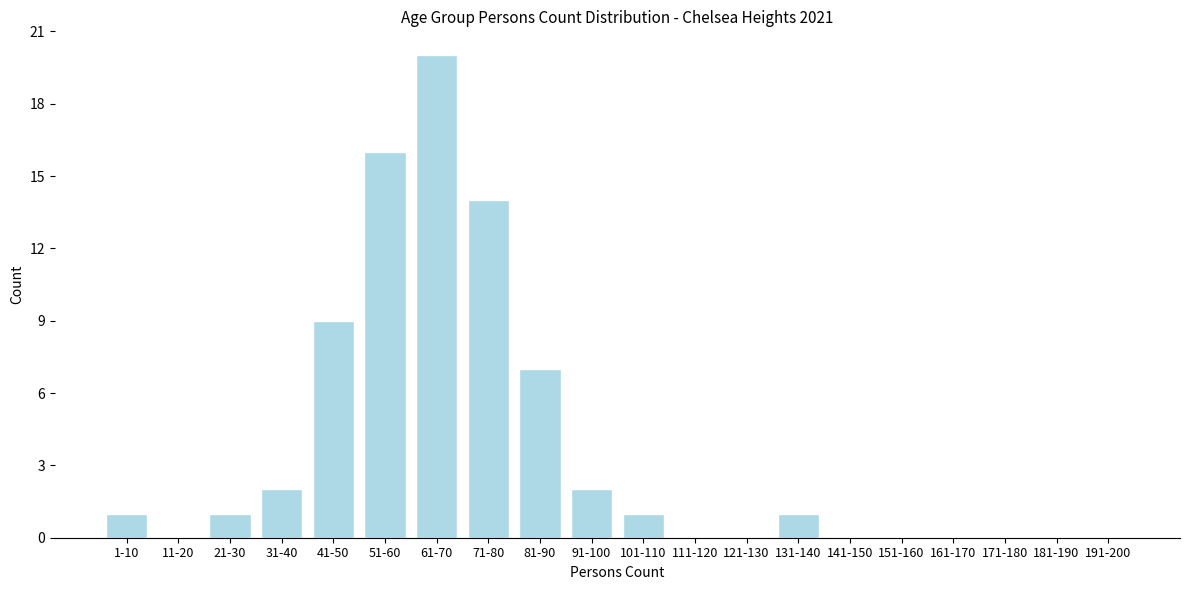

Reading left to right, list all the values displayed in this chart.

1-10=1	11-20=0	21-30=1	31-40=2	41-50=9	51-60=16	61-70=20	71-80=14	81-90=7	91-100=2	101-110=1	111-120=0	121-130=0	131-140=1	141-150=0	151-160=0	161-170=0	171-180=0	181-190=0	191-200=0